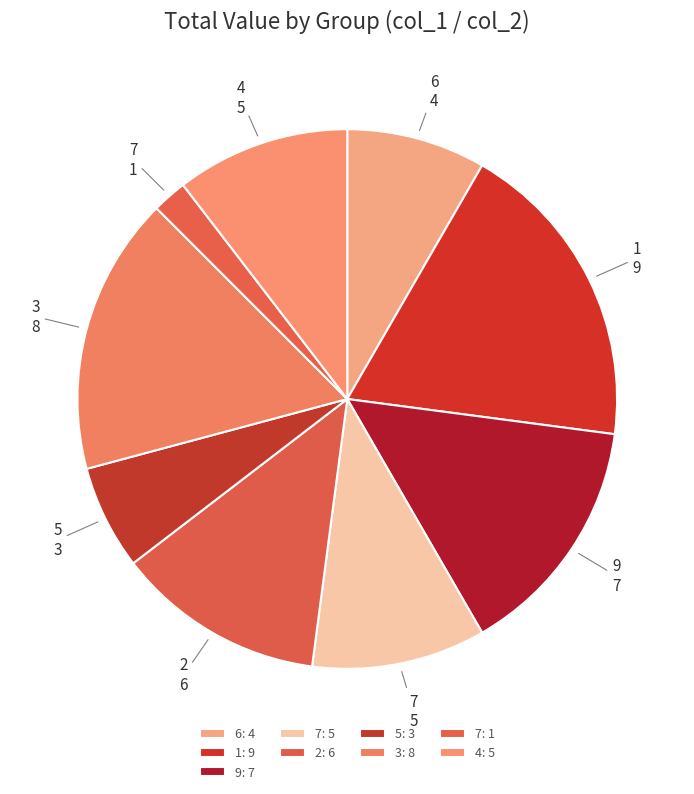

How many segments does this pie chart have?

9